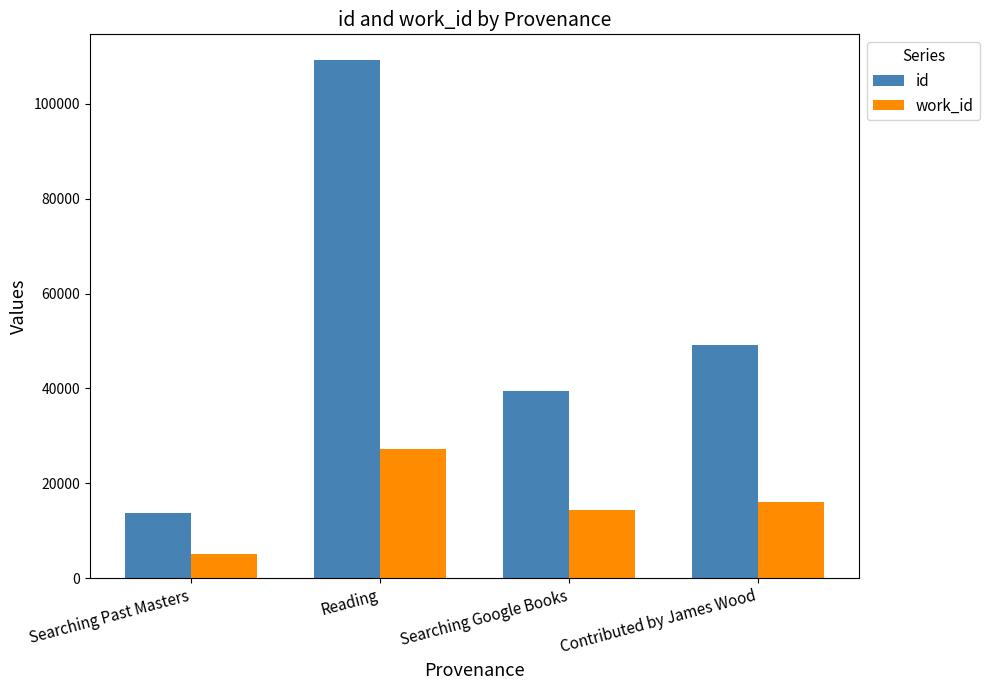

The work_id series shows 12703 at Reading. True or false?

False